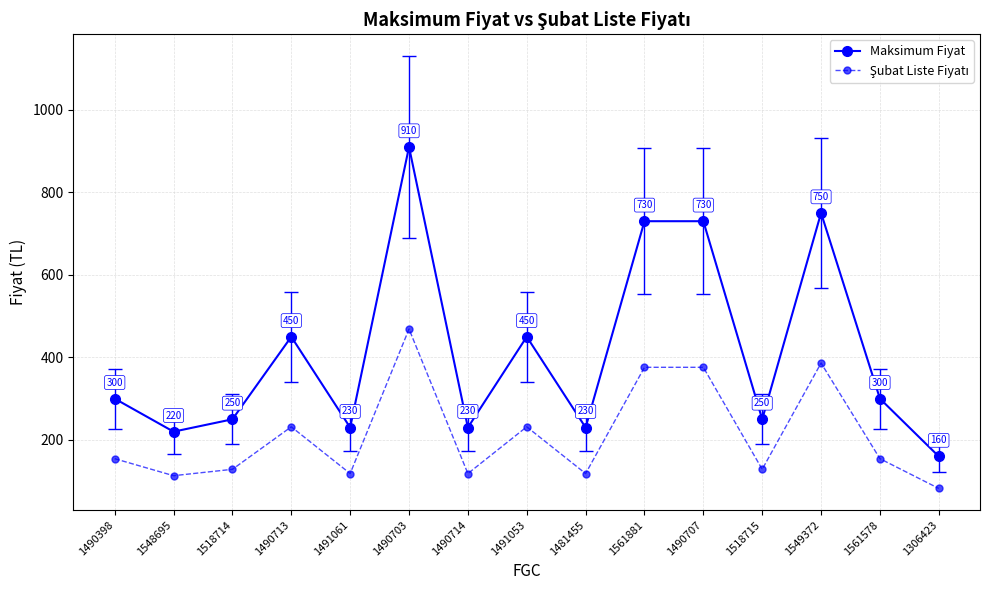

Which series changed the most between 1490398 and 1549372?

Maksimum Fiyat